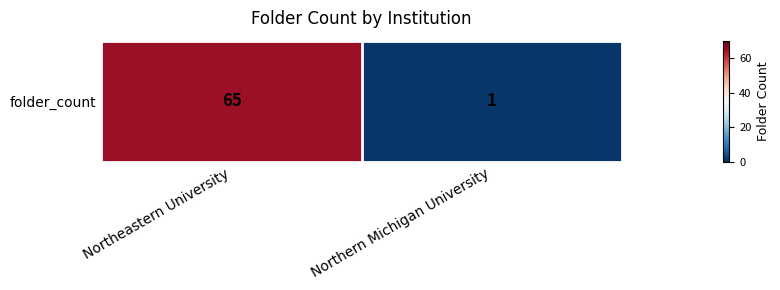

List the labels in order of value, largest first.

Northeastern University, Northern Michigan University